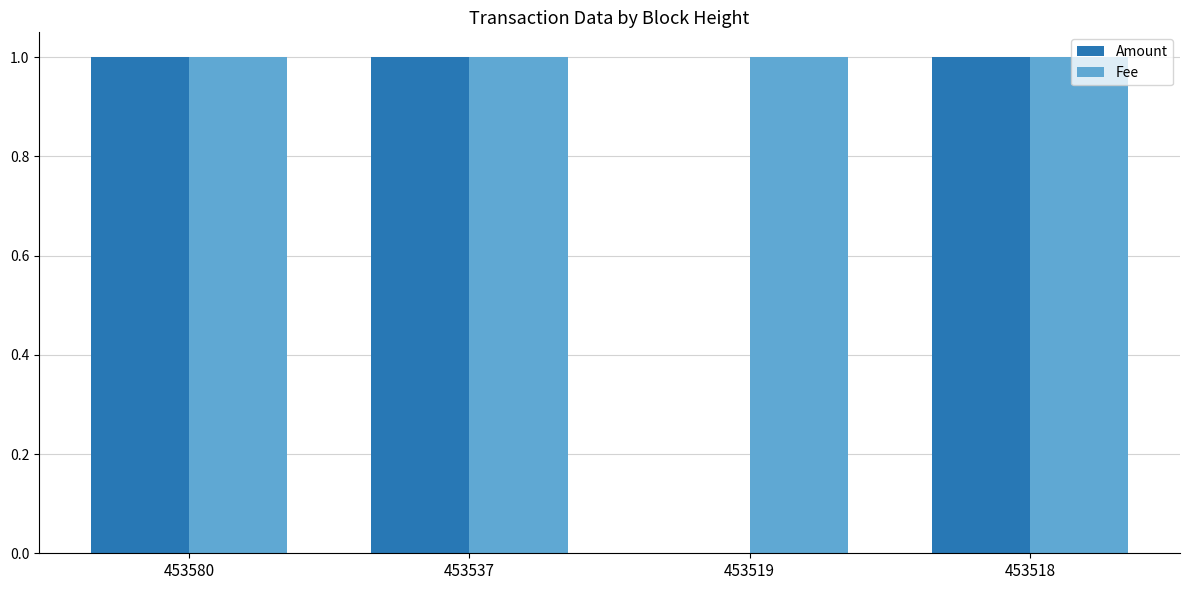

True or false: Amount has a value of 0 at 453518.

False